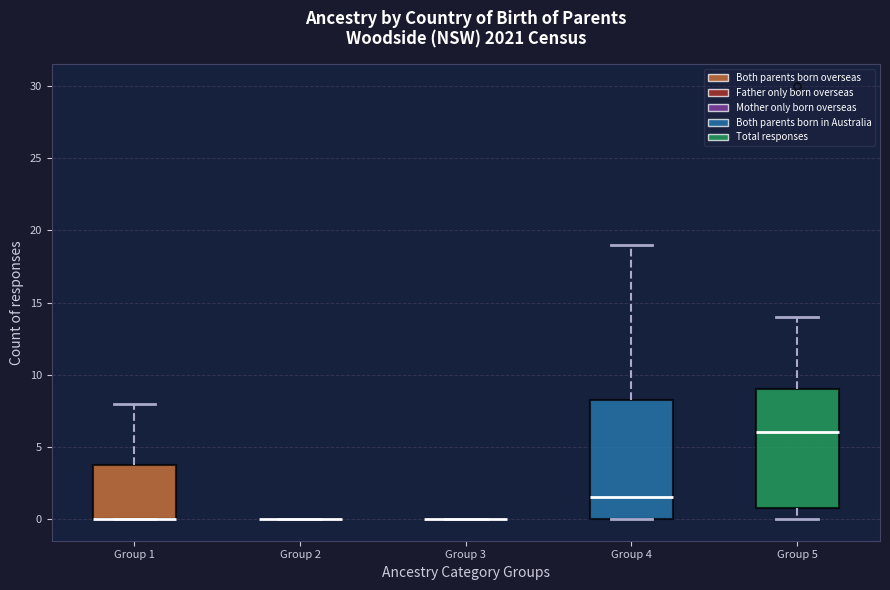

Reading left to right, read every box against the y-axis: the position of its median line, the range the box covers, and the ends of its whiskers. The values are not printed on the chart, so give them approximately, as read against the axis.

Group 1: median 0.0 (drawn on the box's lower edge), box 0.0 to 4.0, whiskers 0.0 to 8.0
Group 2: box collapsed to a line at 0.0, whiskers 0.0 to 0.0
Group 3: box collapsed to a line at 0.0, whiskers 0.0 to 0.0
Group 4: median 1.5, box 0.0 to 8.5, whiskers 0.0 to 19.0
Group 5: median 6.0, box 1.0 to 9.0, whiskers 0.0 to 14.0